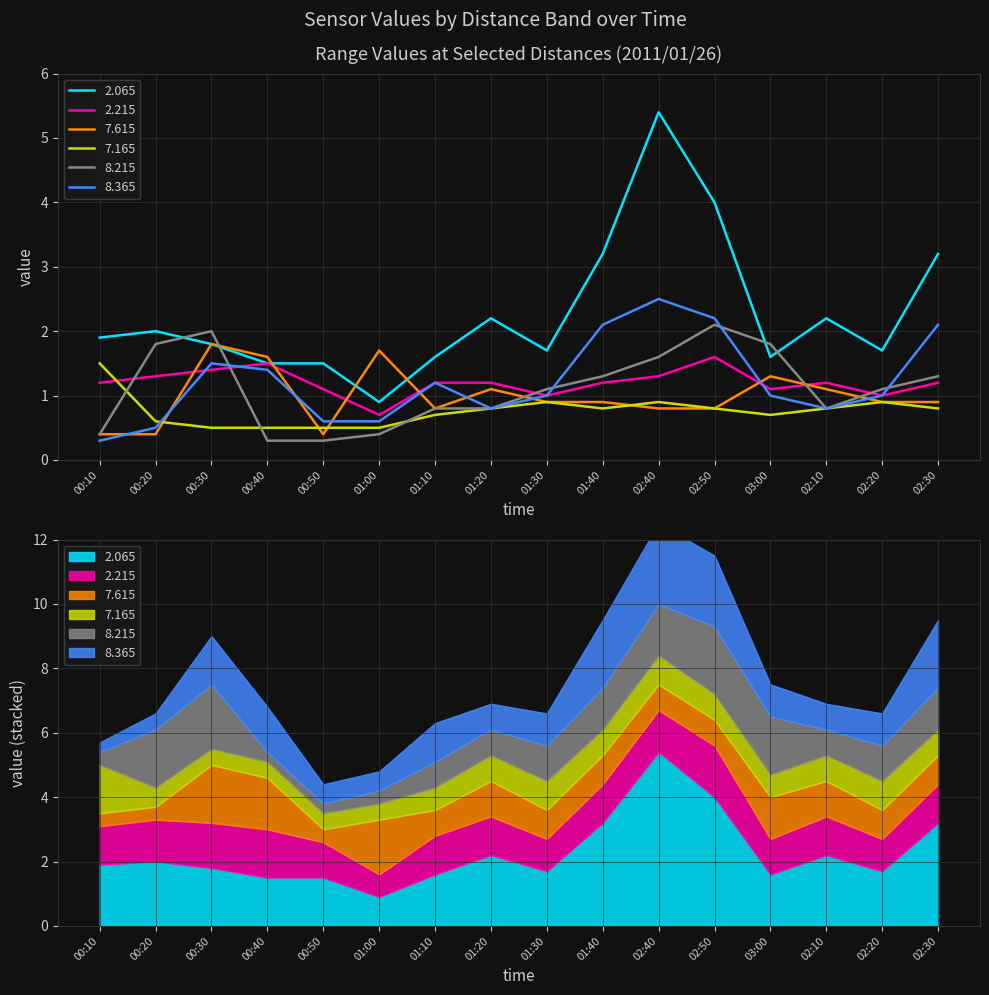

How many lines are shown in the chart?

6